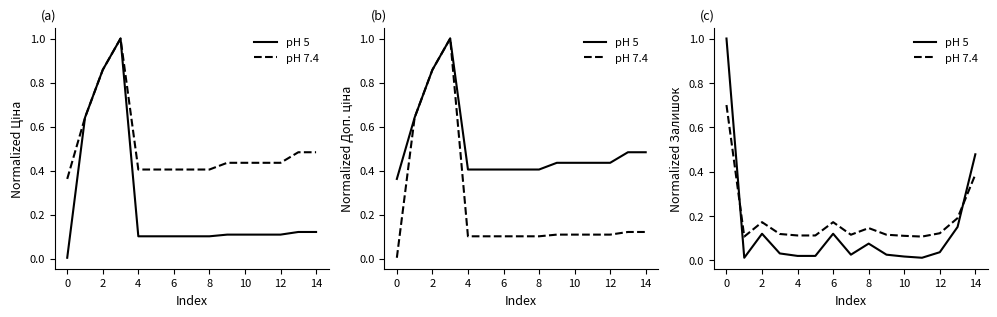

What is the sum of all pH 5 values?

2.1